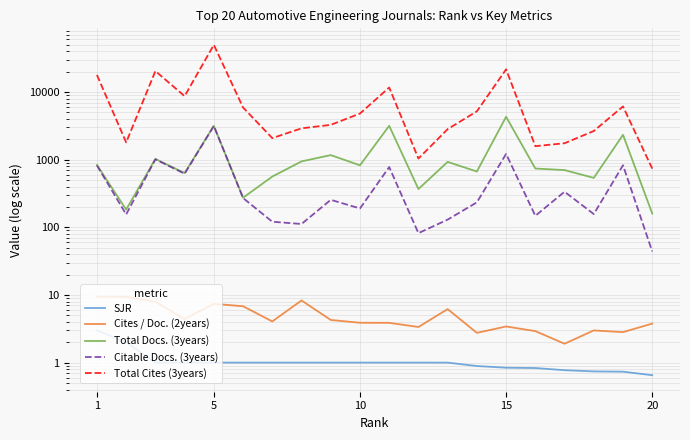

Does the chart display data point markers on the line(s)?

No